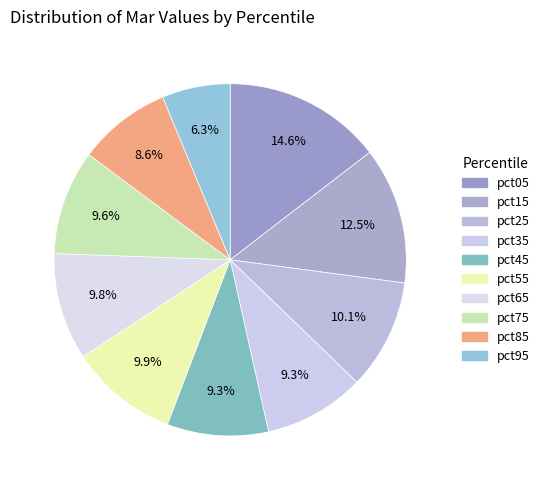

Does pct15 represent more than half of the total?

No